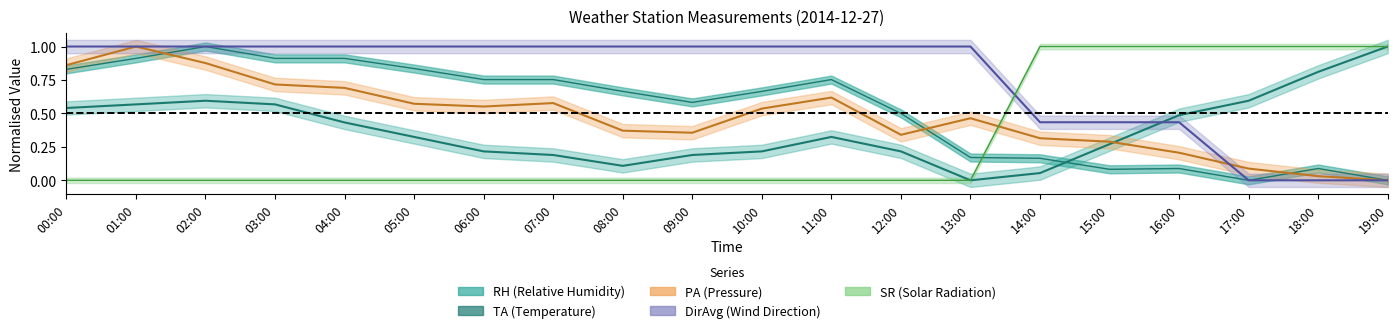

True or false: DirAvg has more than 2 interior local peaks.

False